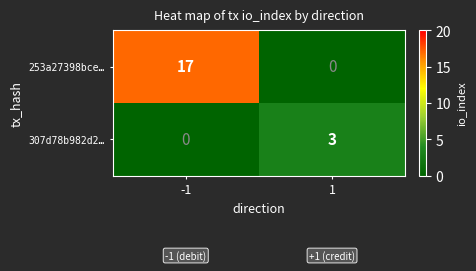

The value of 253a27398bce… at 1 is -7. True or false?

False